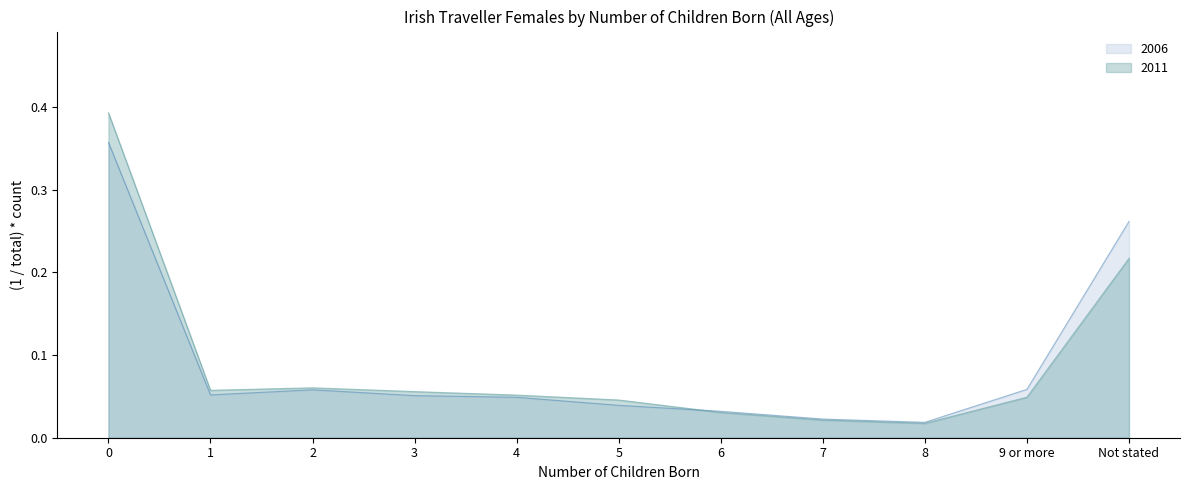

At which category does the chart reach its minimum across all series?

8